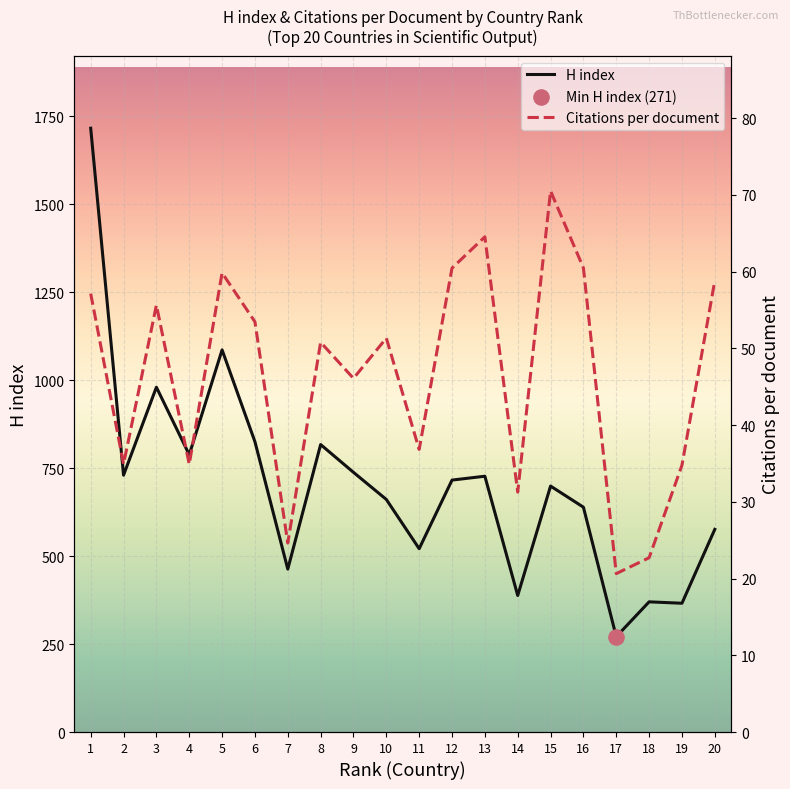

What are all the series names shown in the legend?

H index, Citations per document